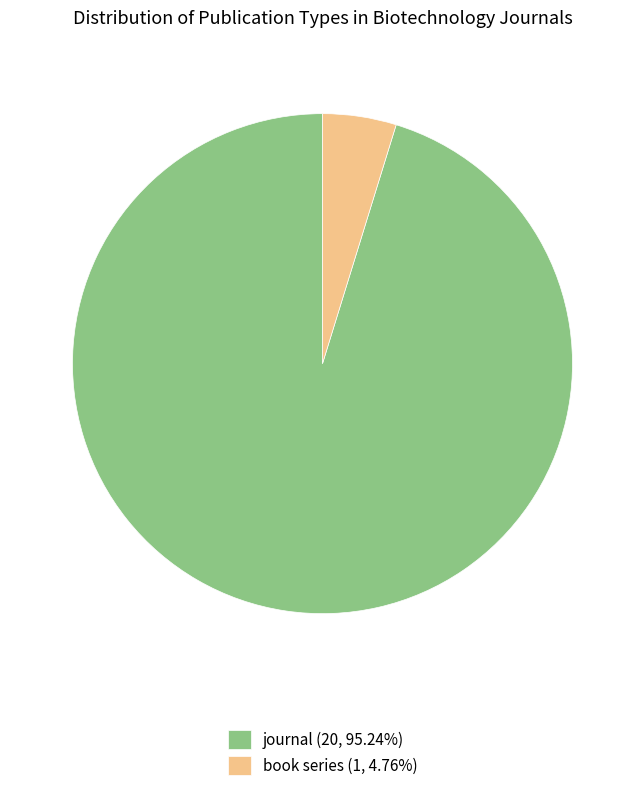

Does any single category account for the majority?

Yes